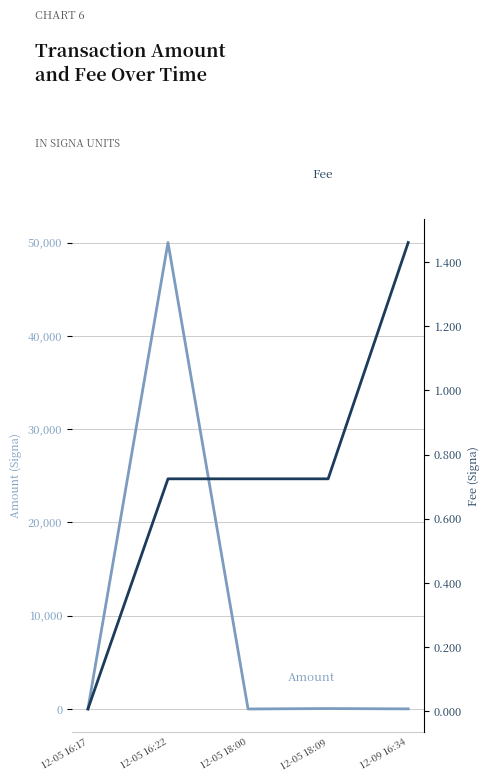

At how many categories does at least one series exceed 47556?

1